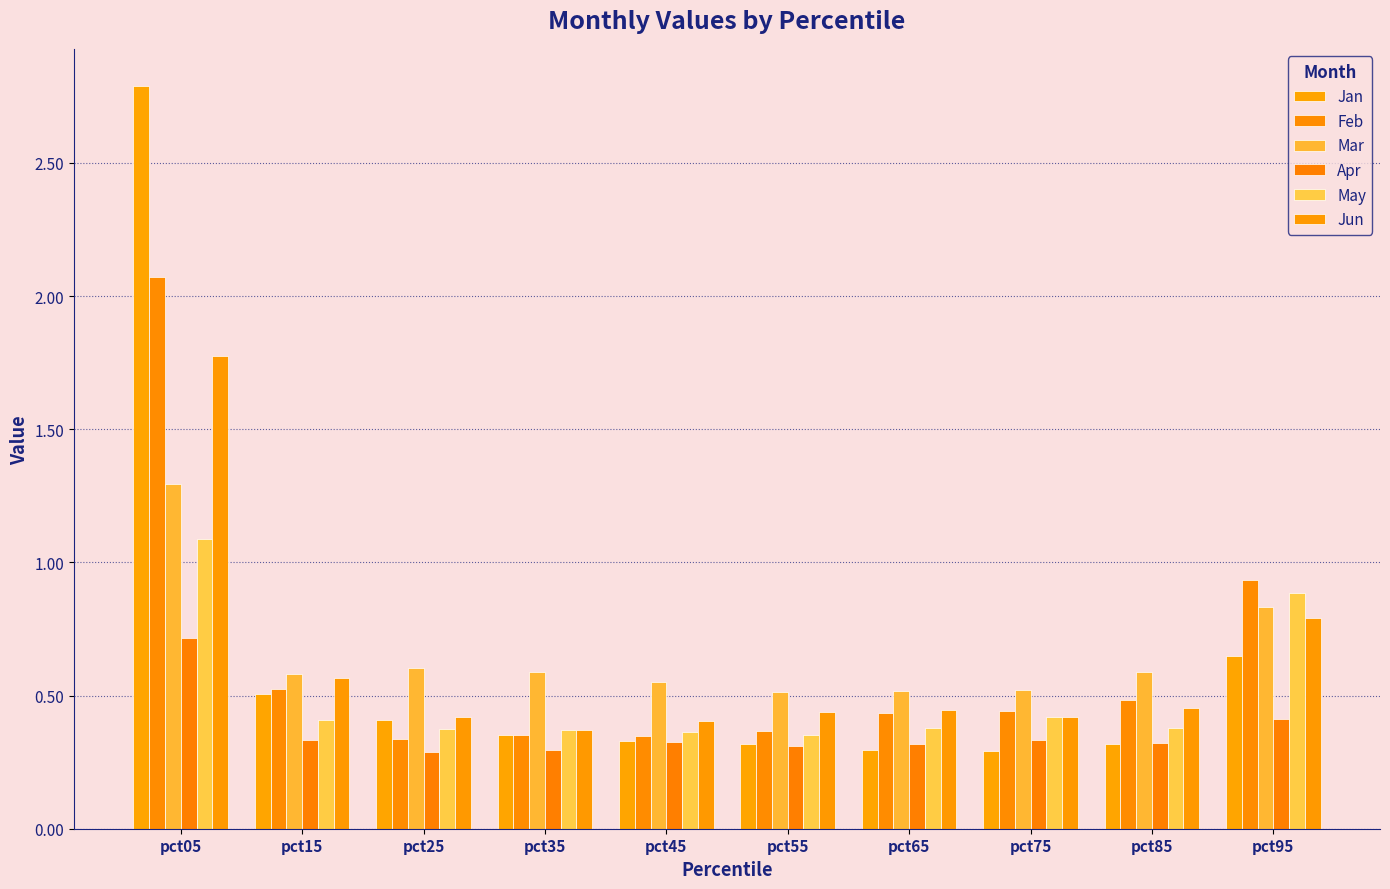

Reading left to right, what are all the values shown in this chart?

Jan: pct05=2.8	pct15=0.5	pct25=0.4	pct35=0.4	pct45=0.3	pct55=0.3	pct65=0.3	pct75=0.3	pct85=0.3	pct95=0.6
Feb: pct05=2.1	pct15=0.5	pct25=0.3	pct35=0.4	pct45=0.3	pct55=0.4	pct65=0.4	pct75=0.4	pct85=0.5	pct95=0.9
Mar: pct05=1.3	pct15=0.6	pct25=0.6	pct35=0.6	pct45=0.6	pct55=0.5	pct65=0.5	pct75=0.5	pct85=0.6	pct95=0.8
Apr: pct05=0.7	pct15=0.3	pct25=0.3	pct35=0.3	pct45=0.3	pct55=0.3	pct65=0.3	pct75=0.3	pct85=0.3	pct95=0.4
May: pct05=1.1	pct15=0.4	pct25=0.4	pct35=0.4	pct45=0.4	pct55=0.4	pct65=0.4	pct75=0.4	pct85=0.4	pct95=0.9
Jun: pct05=1.8	pct15=0.6	pct25=0.4	pct35=0.4	pct45=0.4	pct55=0.4	pct65=0.4	pct75=0.4	pct85=0.5	pct95=0.8